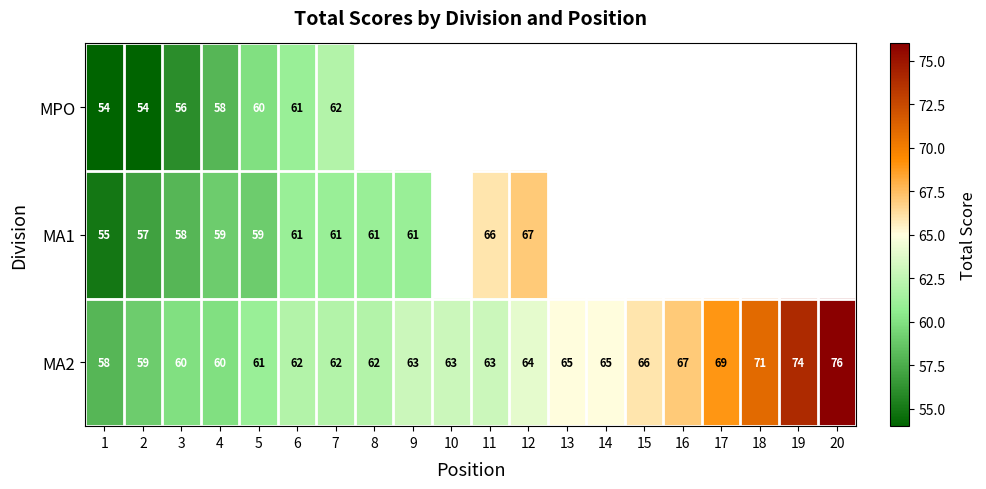

The MA1 series shows 22 at 12. True or false?

False